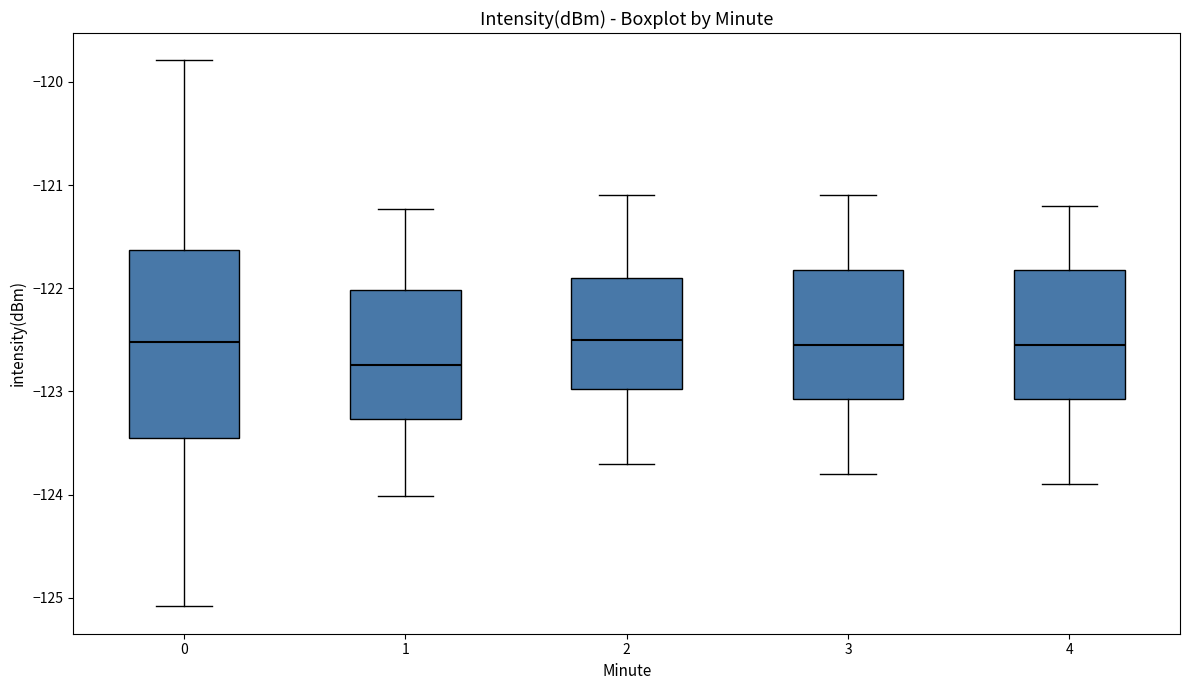

Where does the upper whisker of the box at x = 2 end on the y-axis? The values are not printed on the chart, so give them approximately, as read against the axis.

-121.1